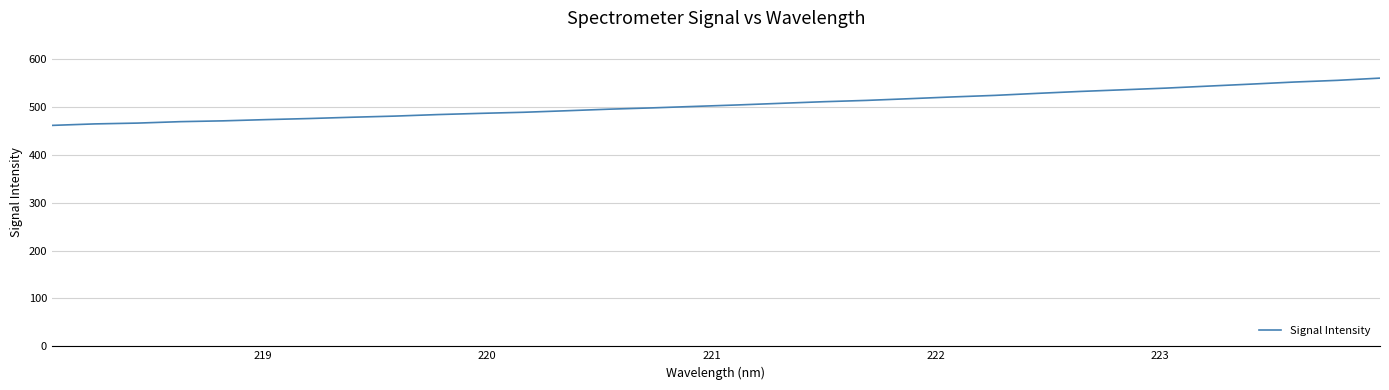

What is the difference between the maximum and minimum values?

98.8